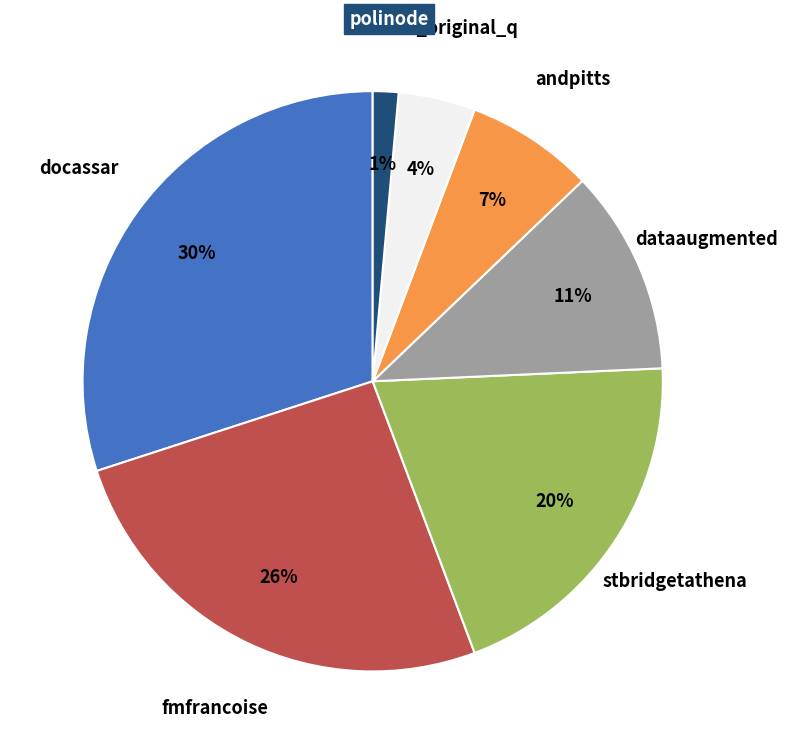

True or false: dataaugmented accounts for 11% of the total.

True